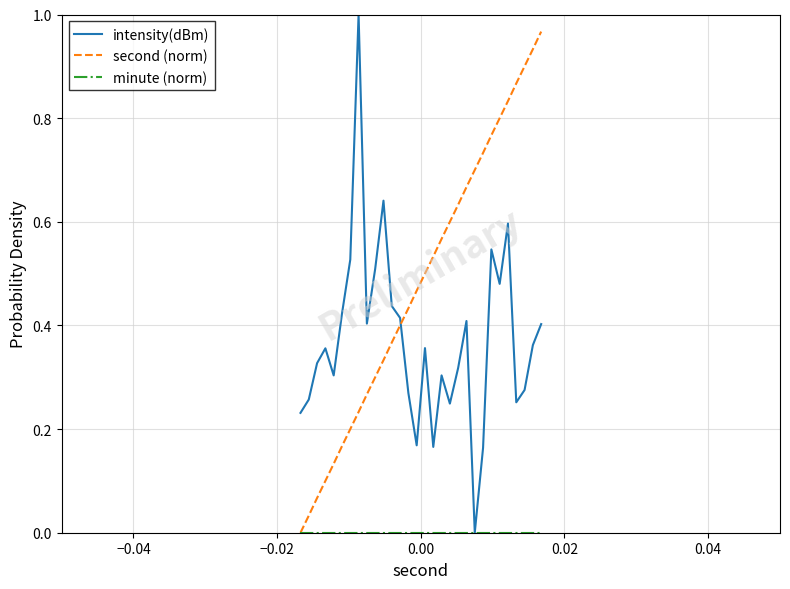

Which series has the largest total across all categories?

second (norm)